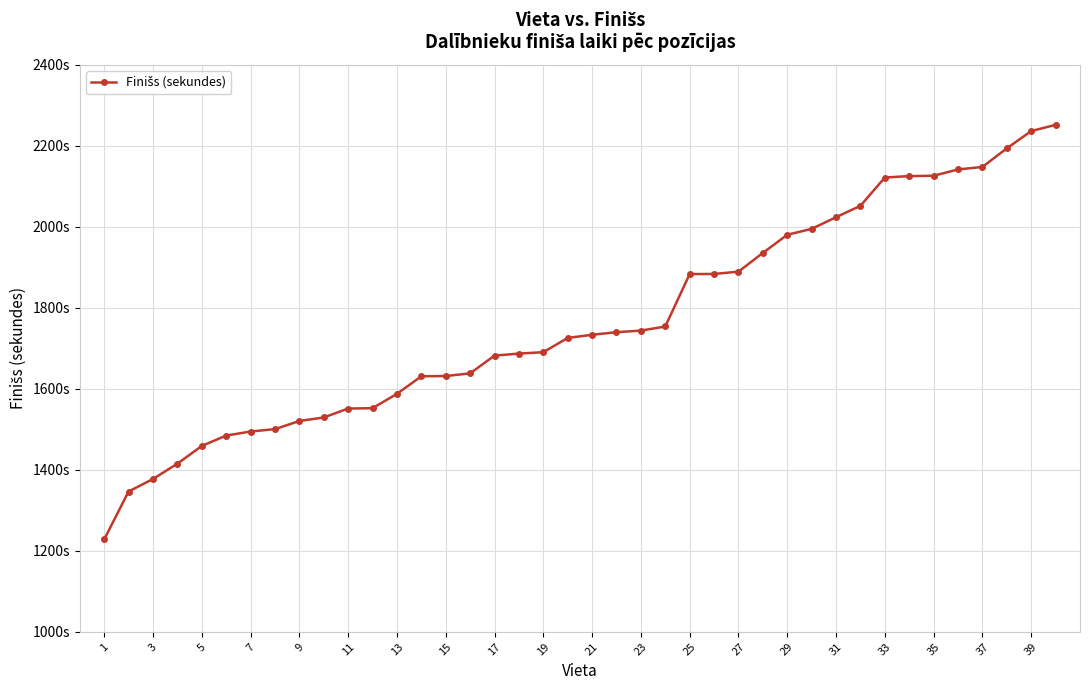

Reading left to right, list all the values displayed in this chart.

1228.0	1346.4	1377.3	1415.0	1458.8	1484.5	1494.5	1500.4	1520.5	1529.2	1551.2	1552.1	1587.5	1630.8	1631.5	1638.0	1681.9	1686.9	1690.4	1725.5	1733.3	1739.7	1743.7	1753.8	1883.2	1883.5	1889.2	1935.4	1980.2	1994.8	2023.6	2051.8	2121.6	2125.1	2125.9	2141.6	2147.7	2193.7	2236.2	2251.7